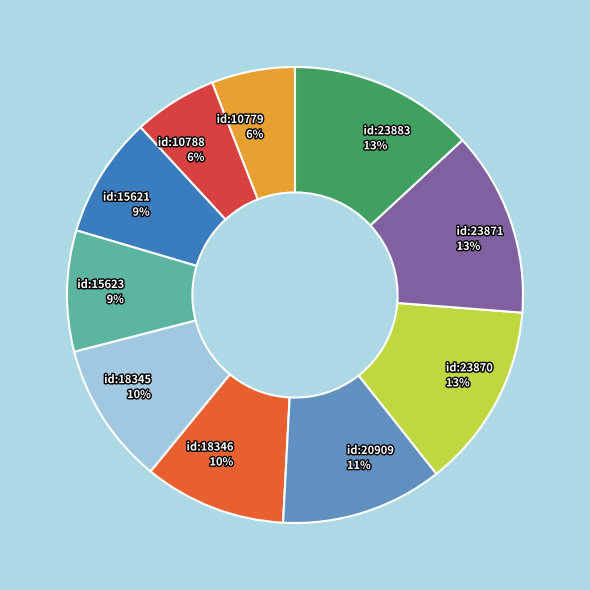

Is the sum of id:10779 and id:23871 greater than half?

No